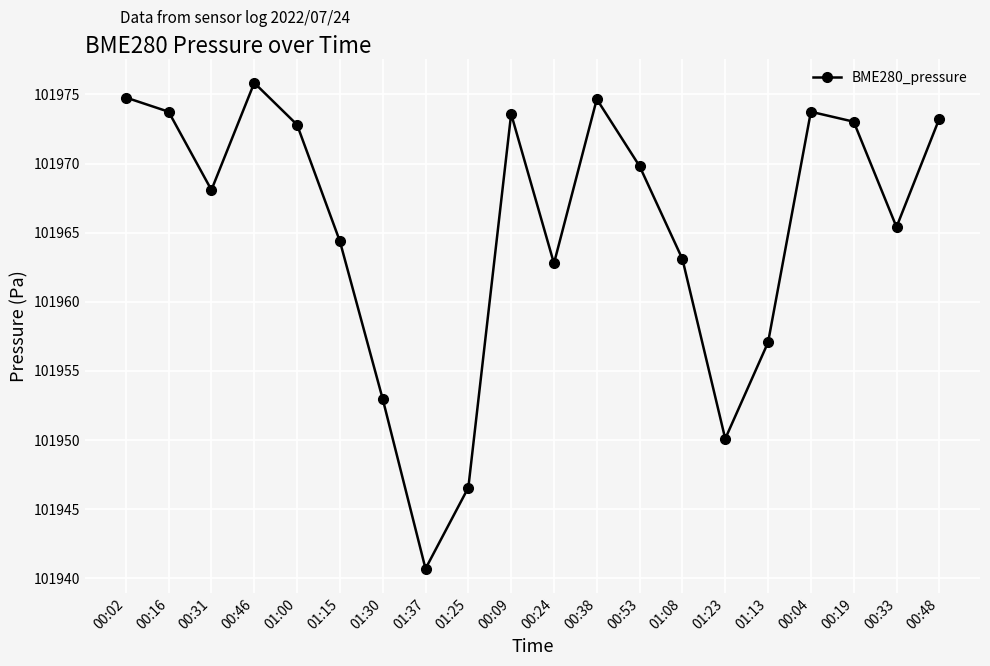

Is it true that the value at 01:23 is 101950.1?

True